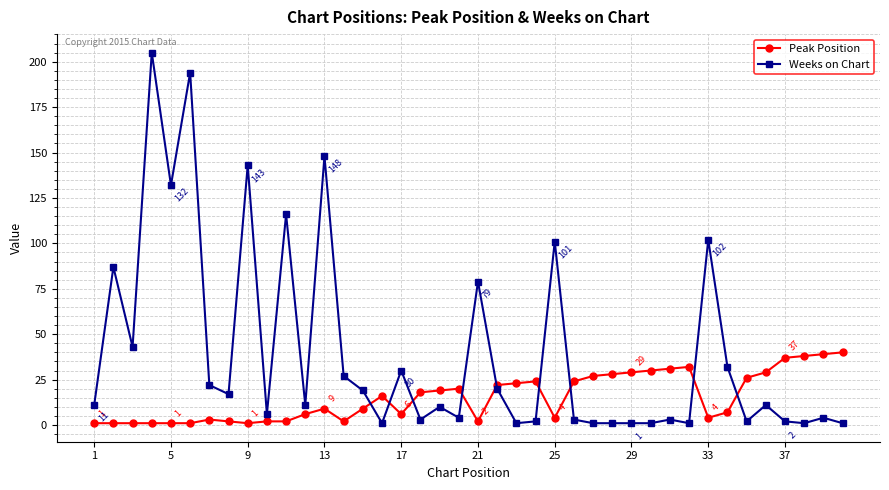

Which series has the largest range (max minus min)?

Weeks on Chart